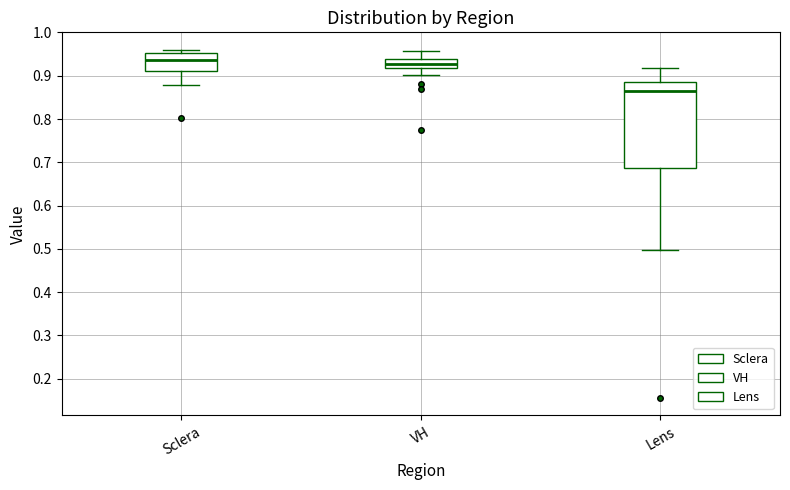

Which box's median line is the lowest?

Lens